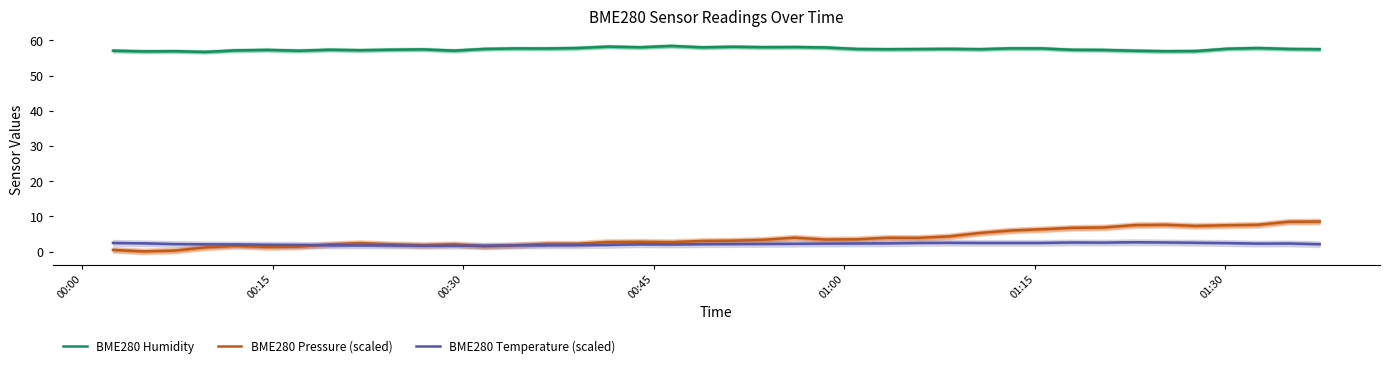

What is the maximum value for BME280 Pressure (scaled)?

8.5